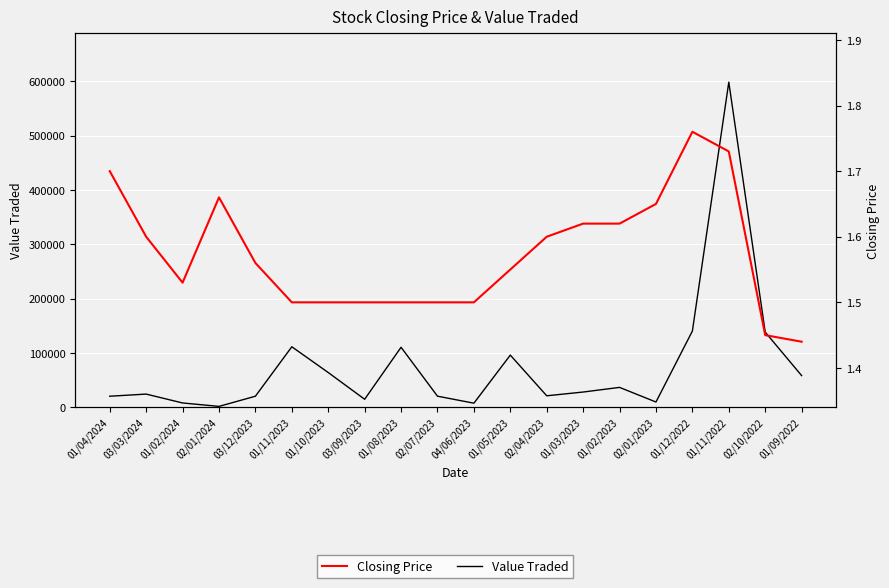

What is the difference between the Closing Price values at 02/01/2024 and 03/12/2023?

0.1